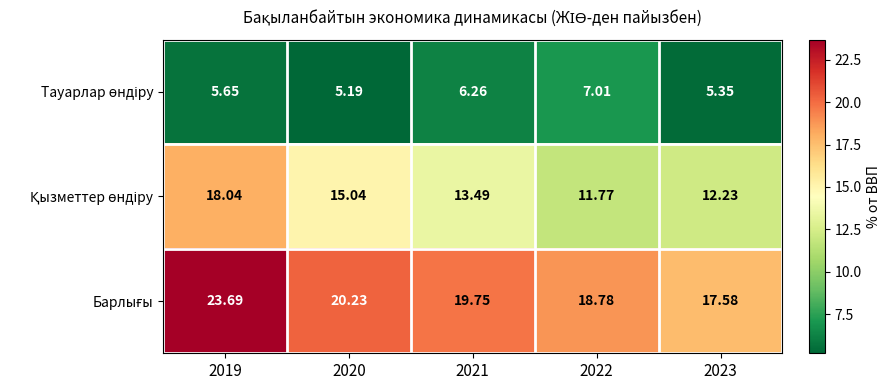

At which category is the sum across all series the highest?

2019